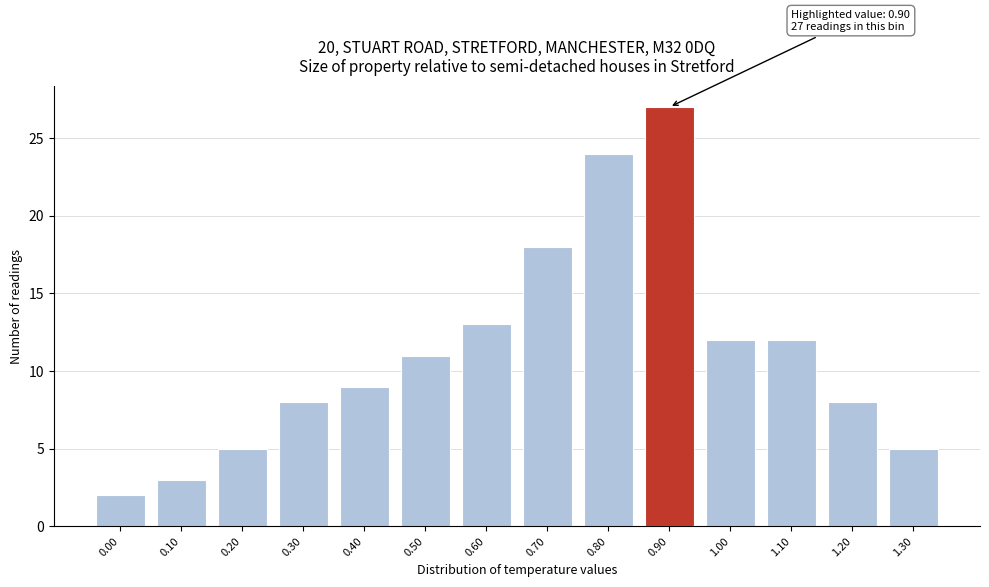

Reading left to right, list all the values displayed in this chart.

0.00=2	0.10=3	0.20=5	0.30=8	0.40=9	0.50=11	0.60=13	0.70=18	0.80=24	0.90=27	1.00=12	1.10=12	1.20=8	1.30=5